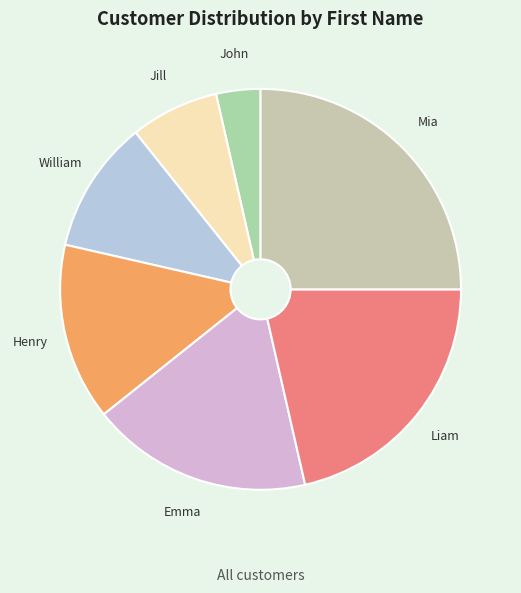

Rank the categories by value from highest to lowest.

Mia, Liam, Emma, Henry, William, Jill, John